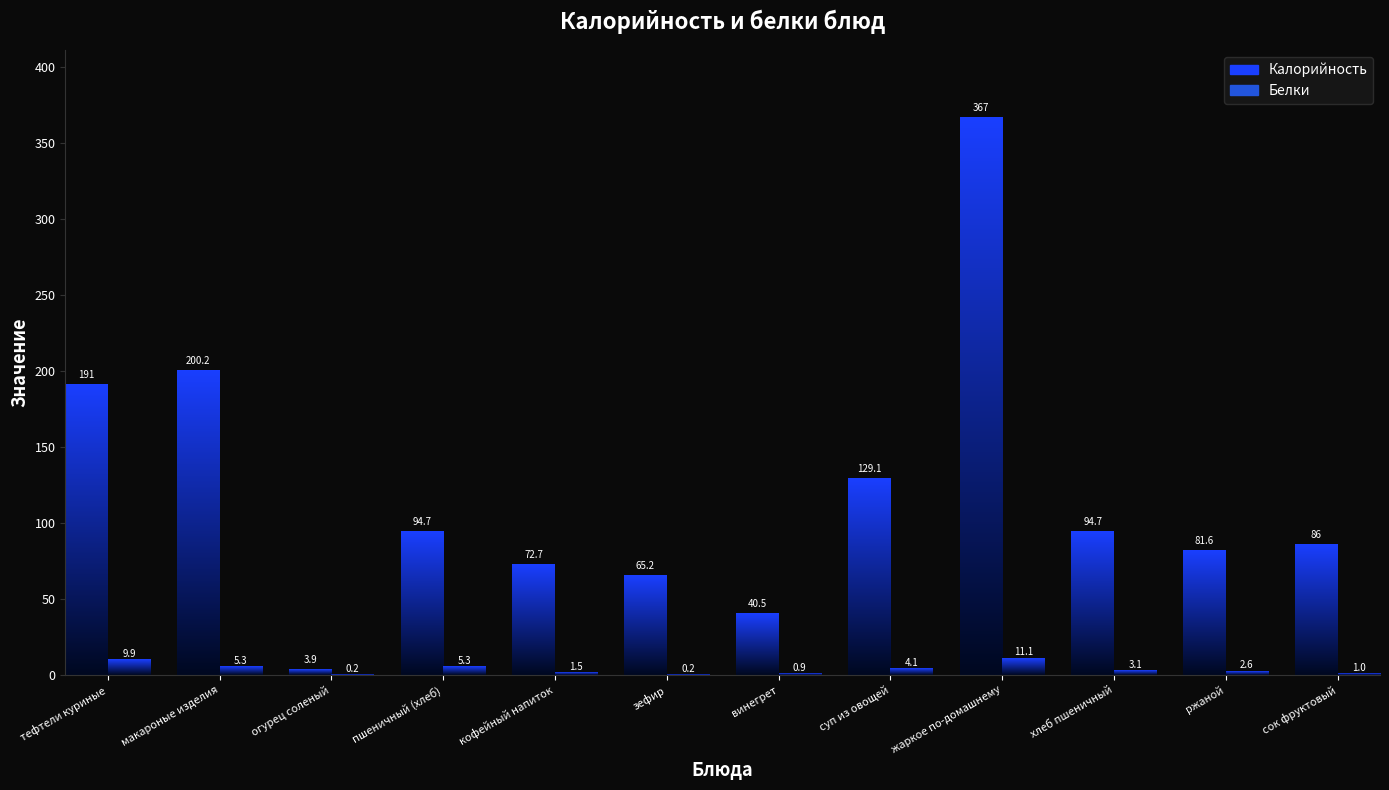

At how many categories does at least one series exceed 227?

1